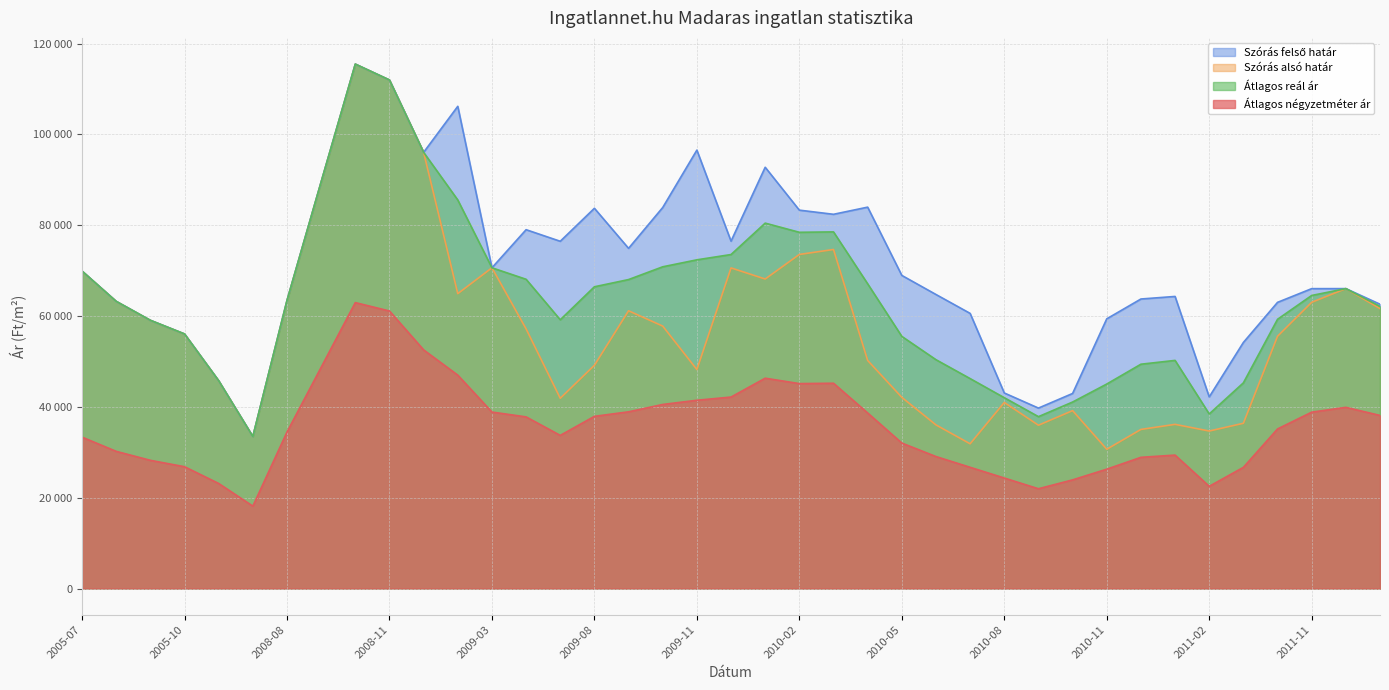

How many lines are shown in the chart?

4